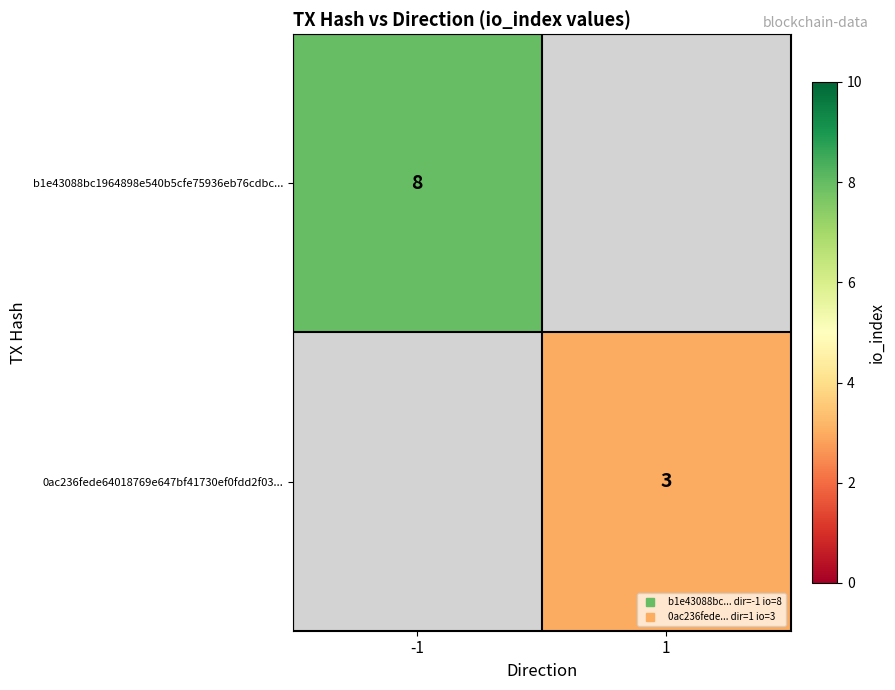

What is the approximate value of b1e43088bc1964898e540b5cfe75936eb76cdbc... at -1?

8.0